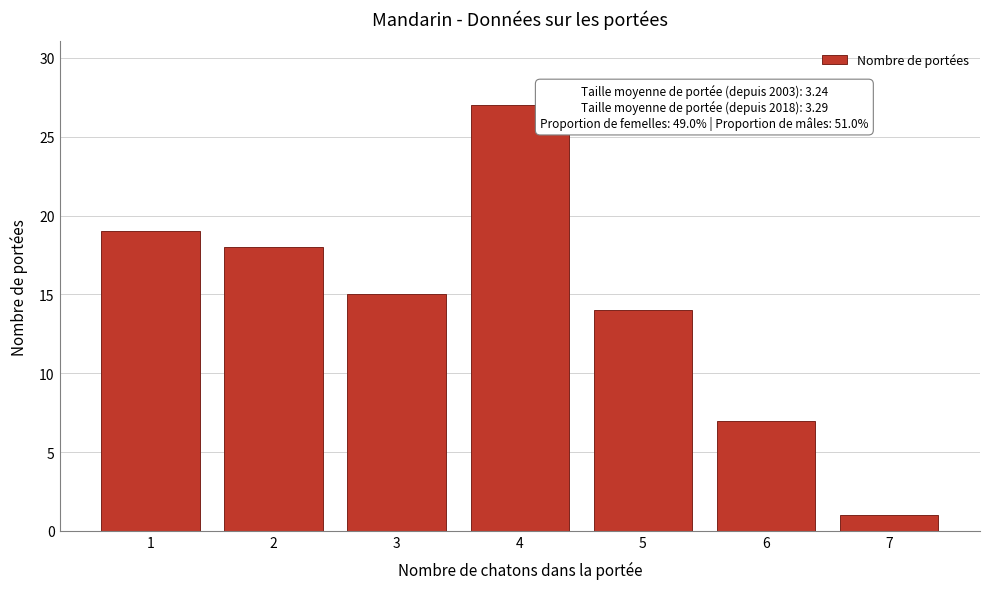

Reading right to left, what are all the values shown in this chart?

1	7	14	27	15	18	19